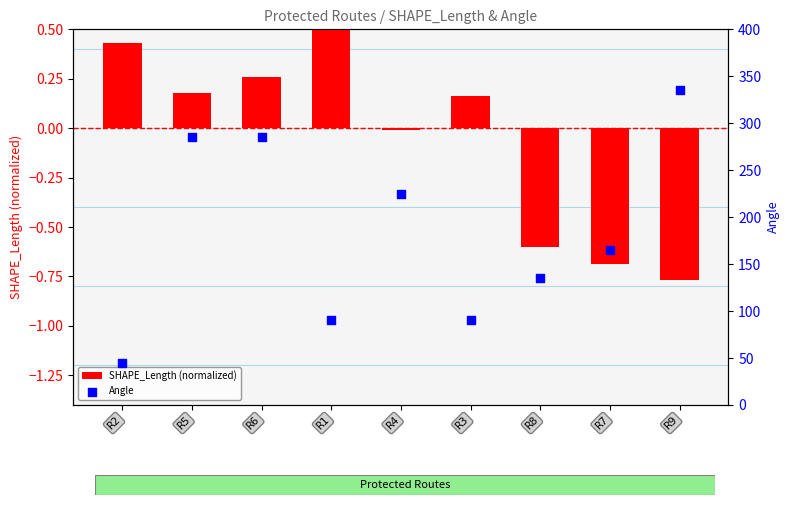

What are all the series names shown in the legend?

SHAPE_Length (normalized), Angle